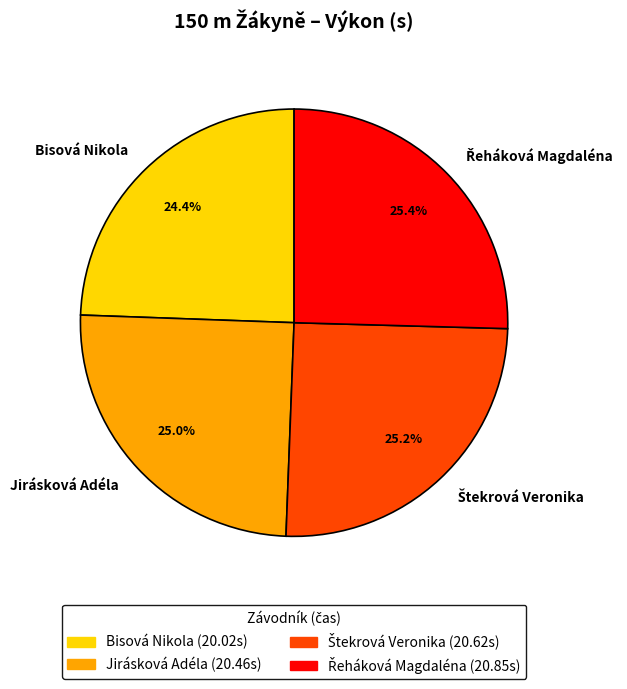

To the nearest percent, what is the average slice percentage?

25%